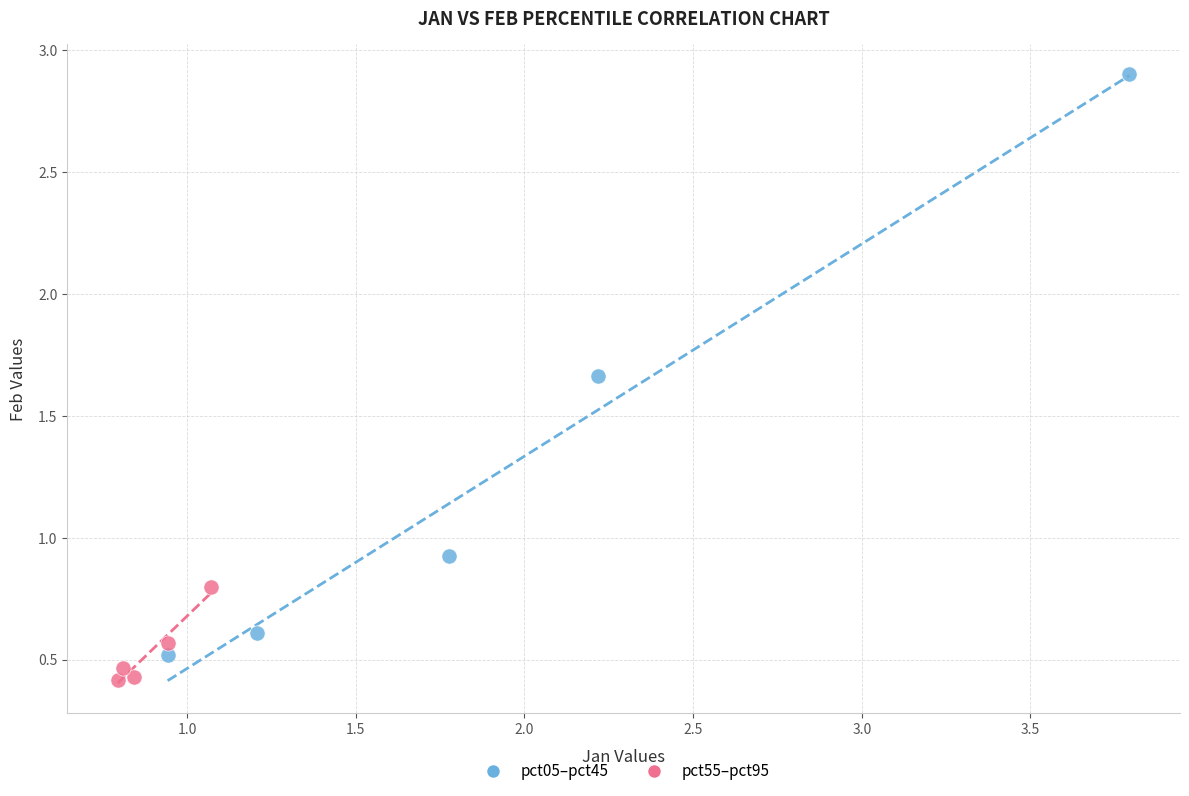

Which series has the widest spread of Y values?

pct05–pct45